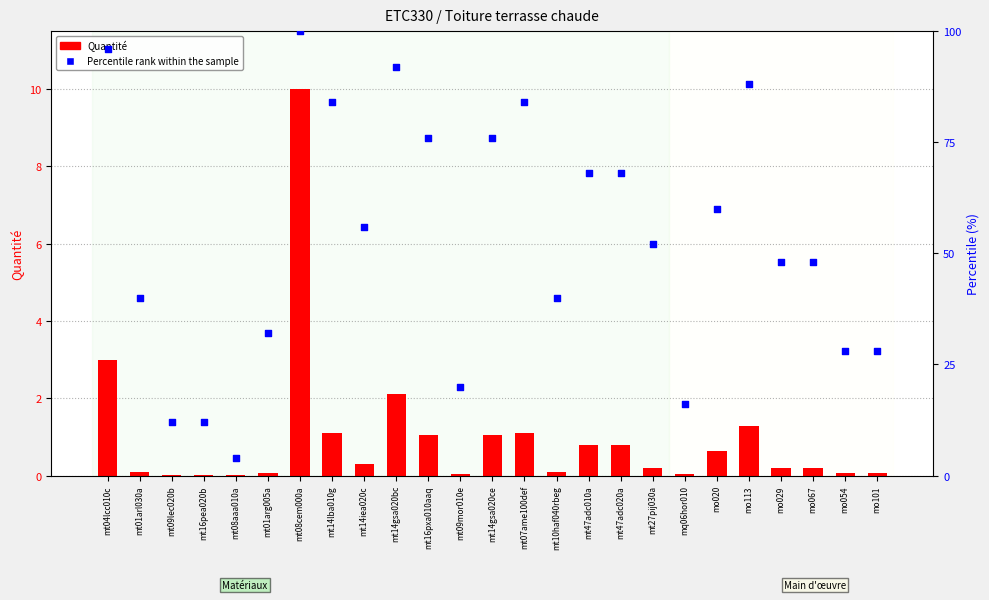

Which series reaches the maximum Y coordinate?

Percentile rank within the sample